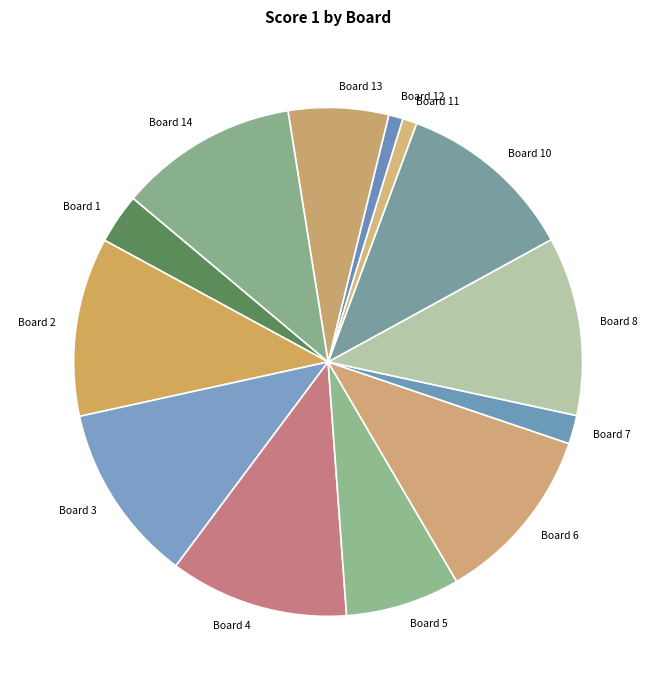

Is it true that Board 4 is 19% of the pie?

False